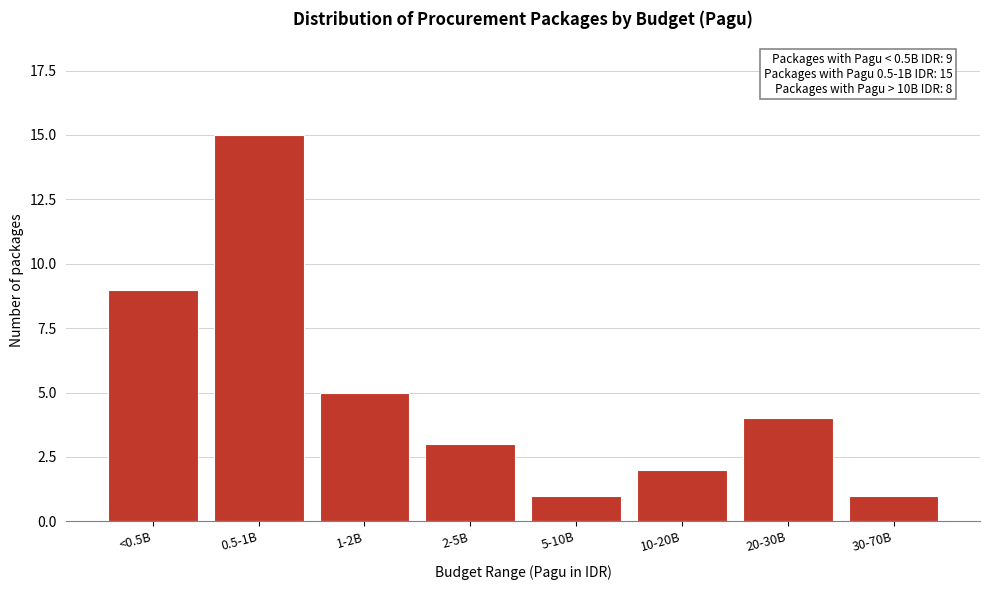

Reading right to left, list all the values displayed in this chart.

1	4	2	1	3	5	15	9